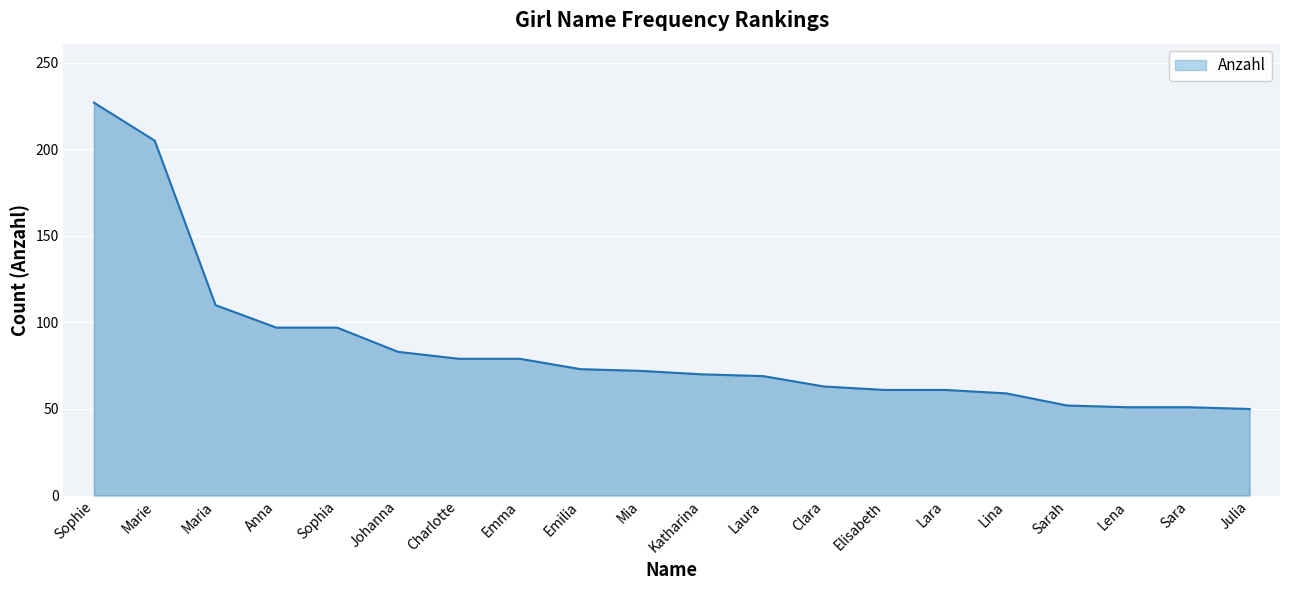

At which label is the value closest to 138?

Maria